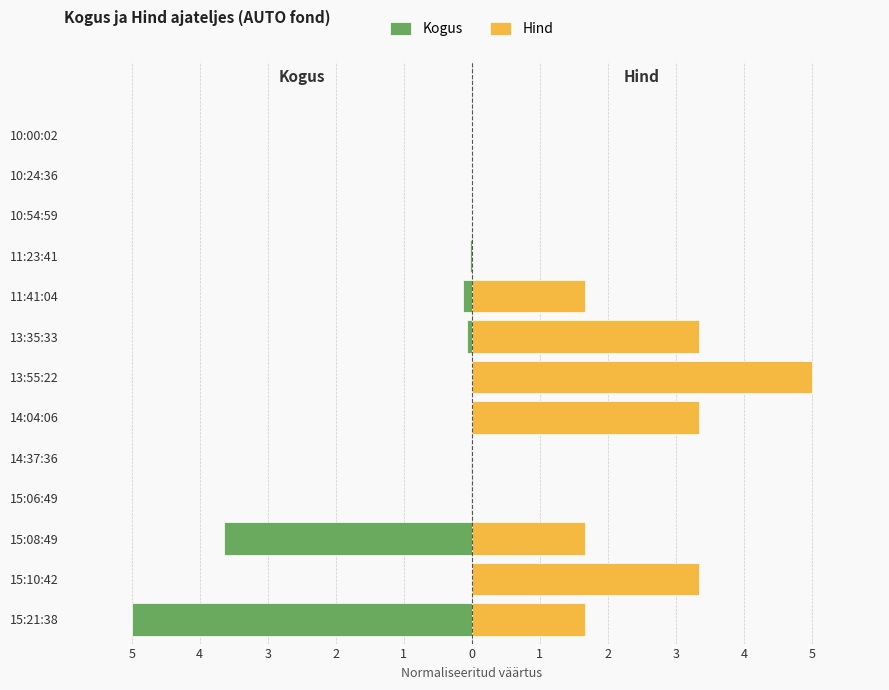

What is the difference between the Kogus values at 14:37:36 and 15:21:38?

5.0